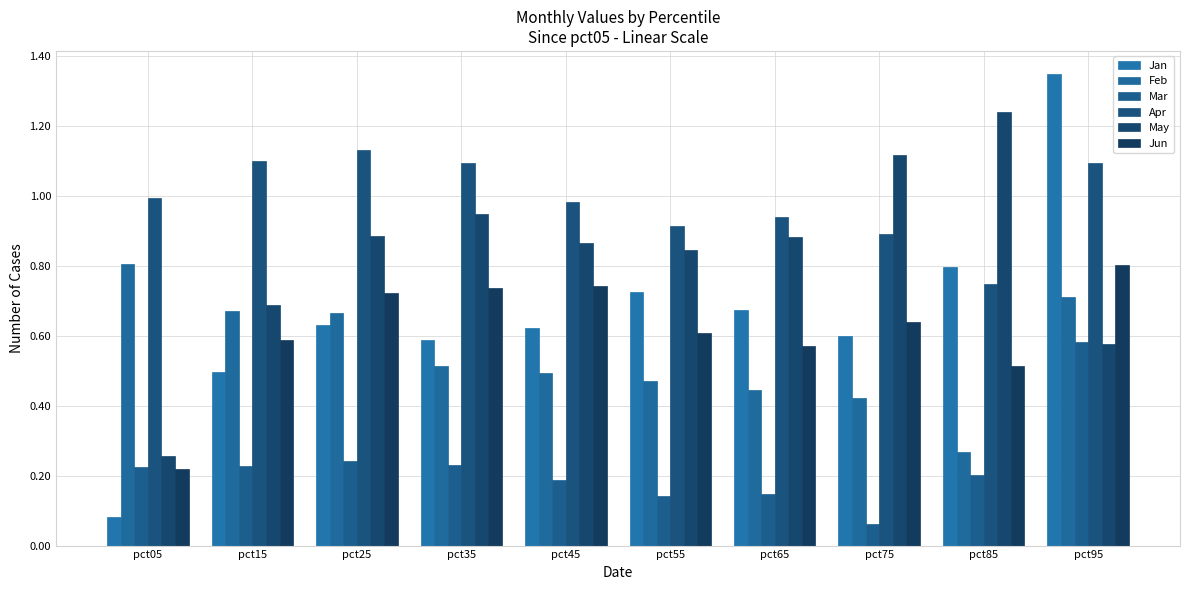

What is the spread (max minus min) of values at pct65?

0.8